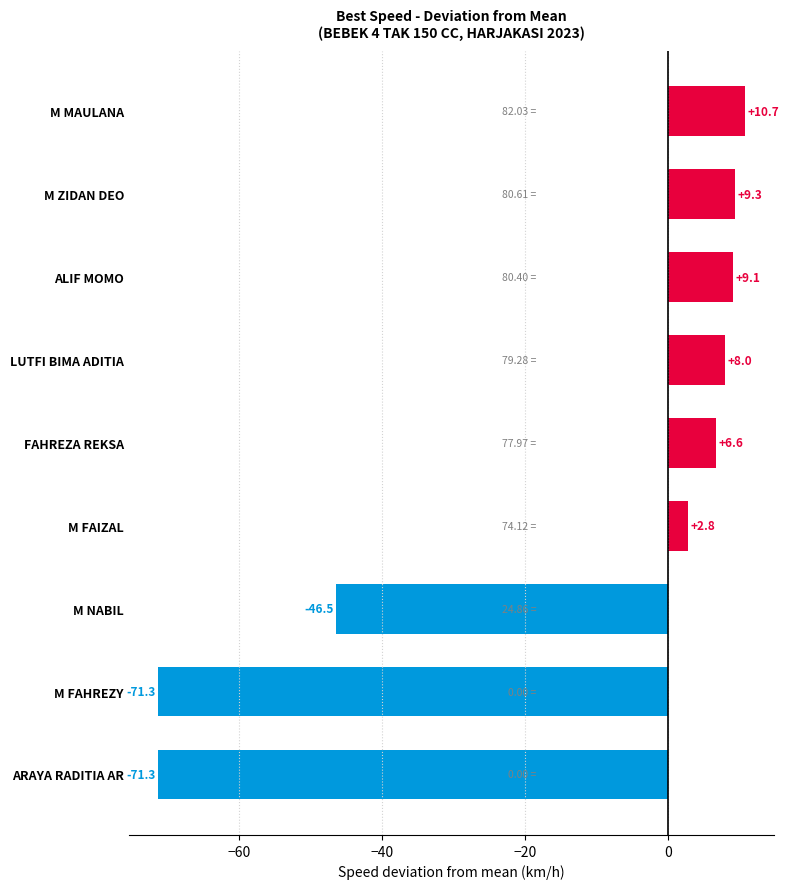

At which category does the chart reach its peak across all series?

M MAULANA